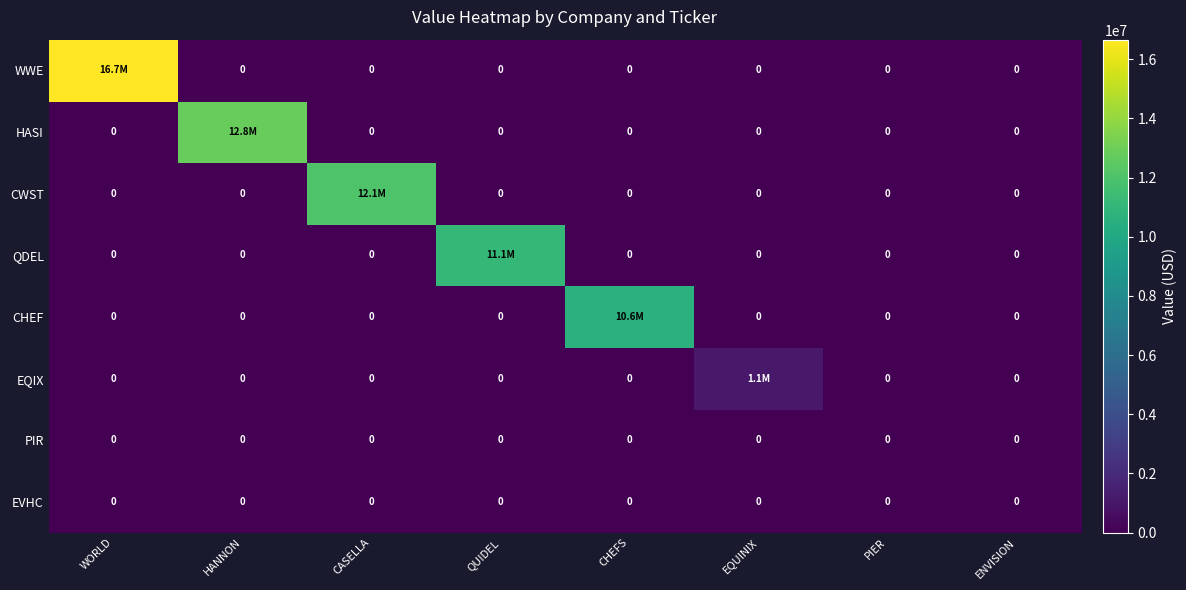

Which category has the highest value across all series?

WORLD